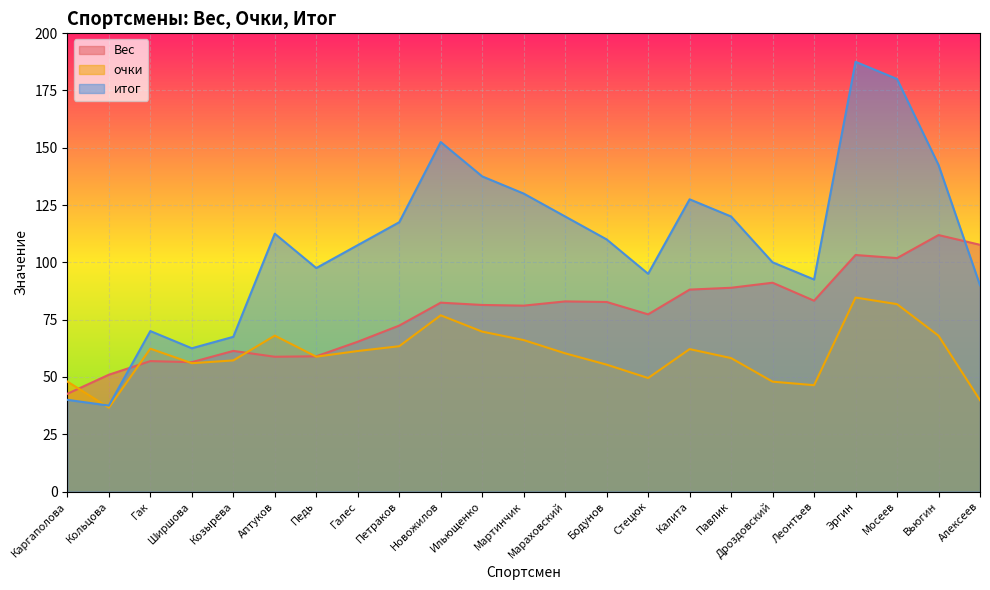

What is the difference between the second highest and second lowest values in the Вес series?

56.7